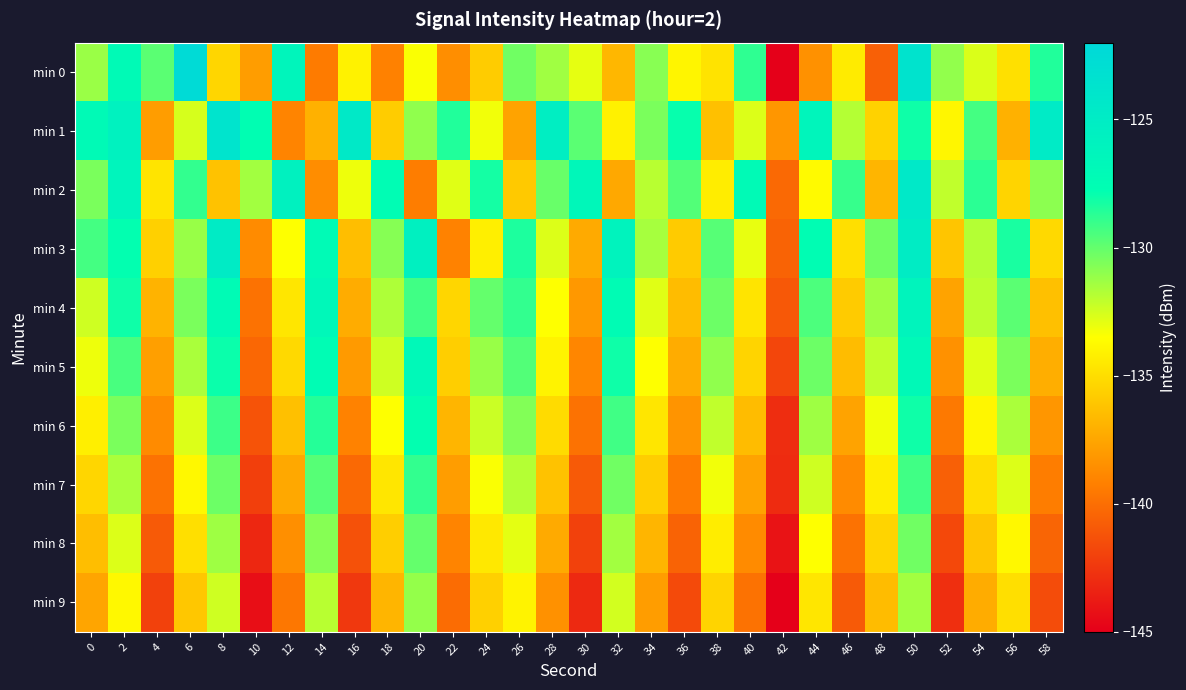

What is the difference between the highest and lowest values at 42?

7.1